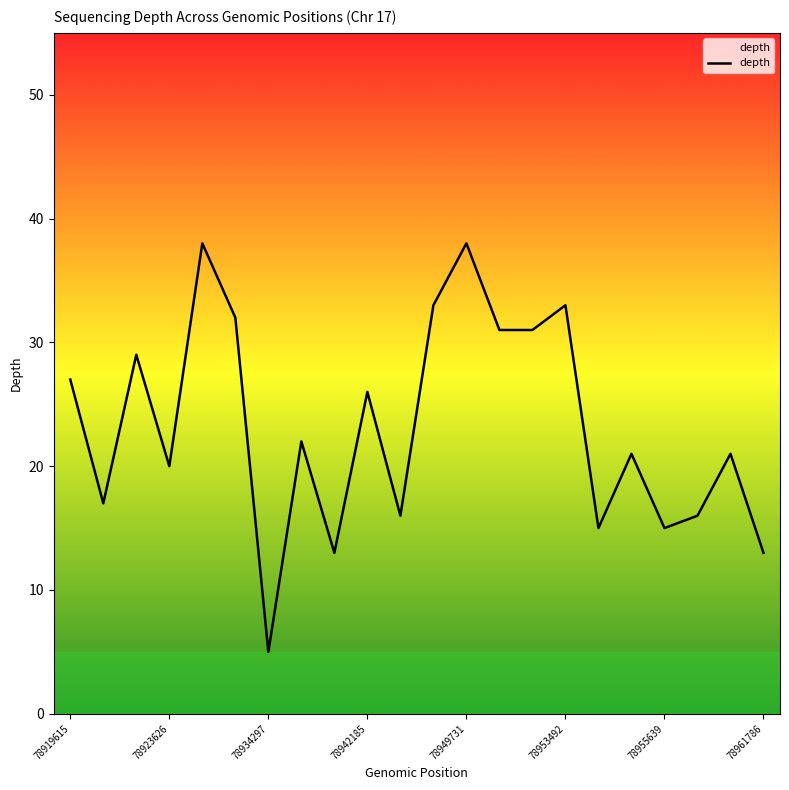

What is the minimum value shown in the chart?

5